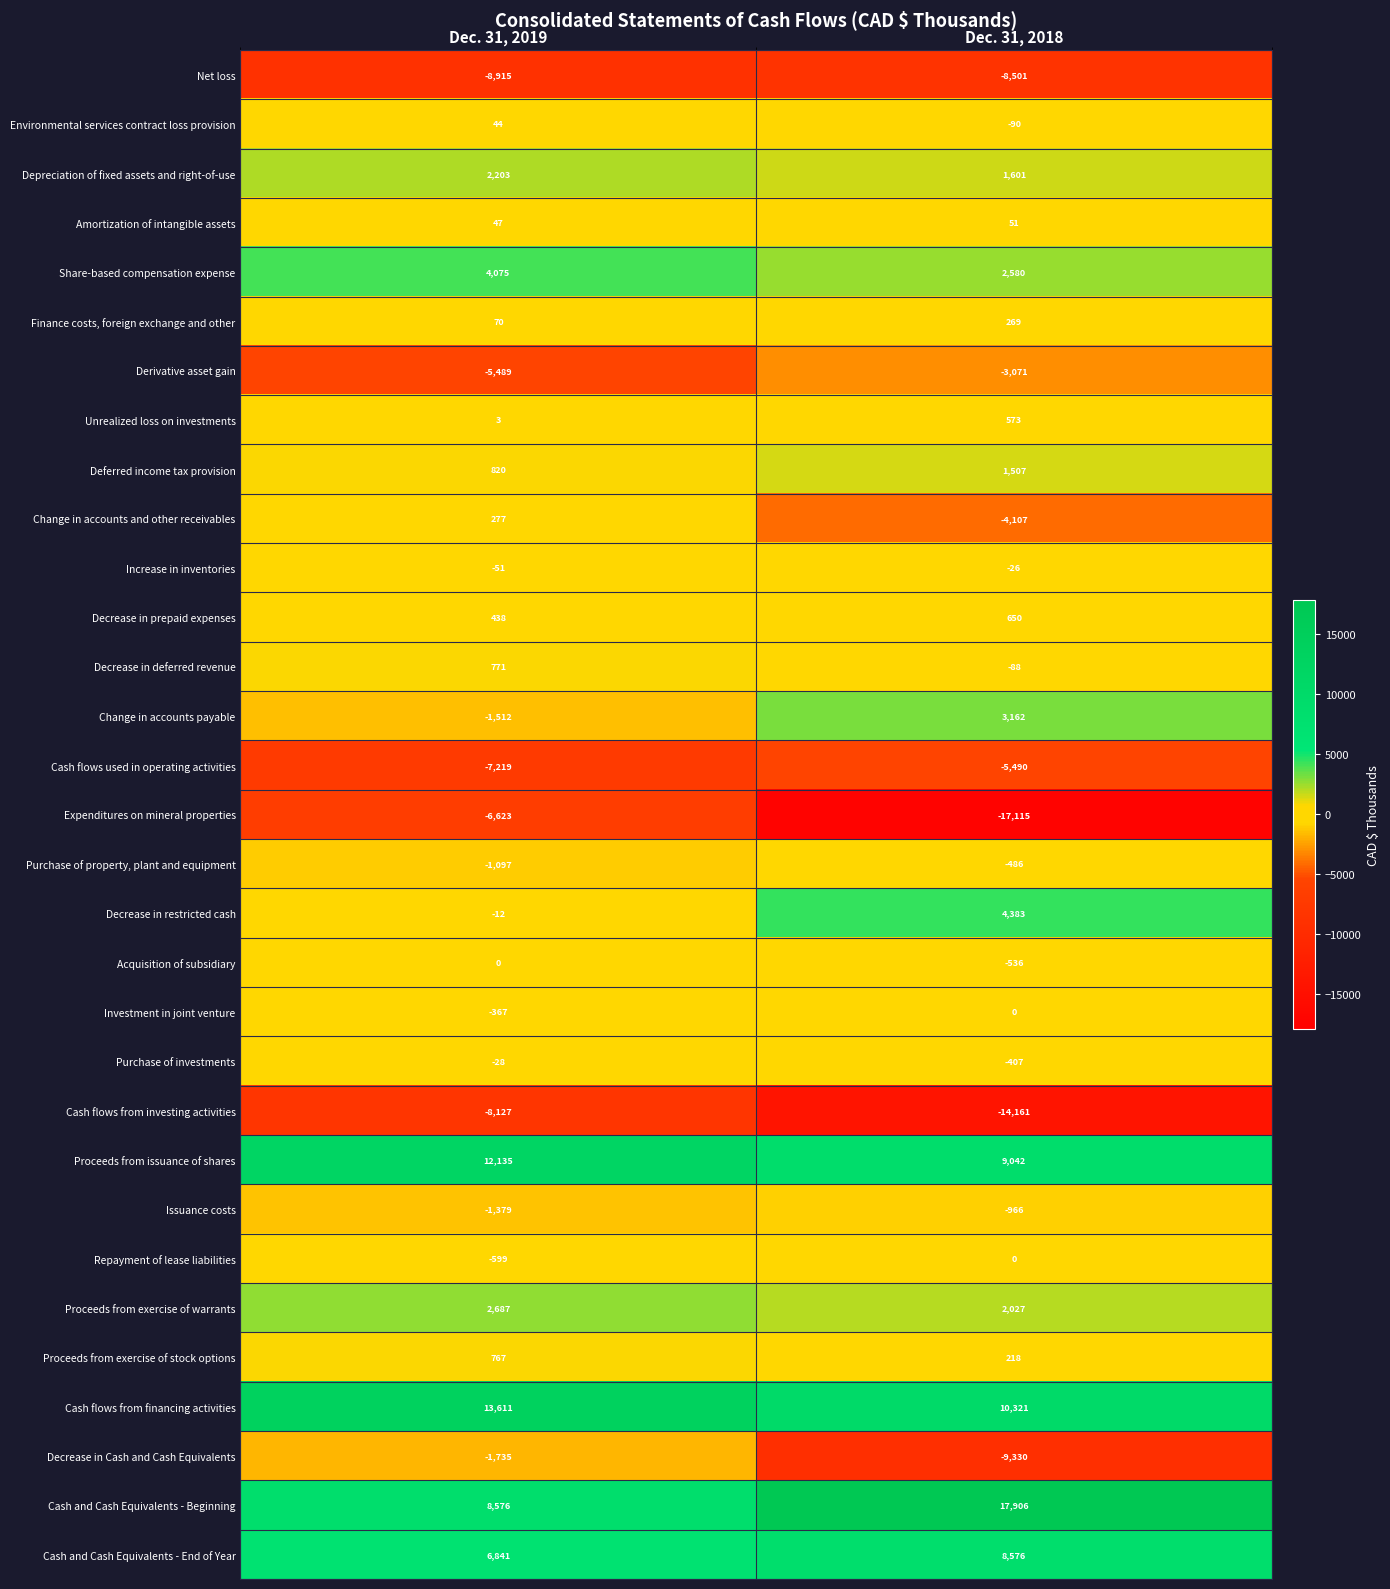

Which series has the largest total across all categories?

Cash and Cash Equivalents - Beginning